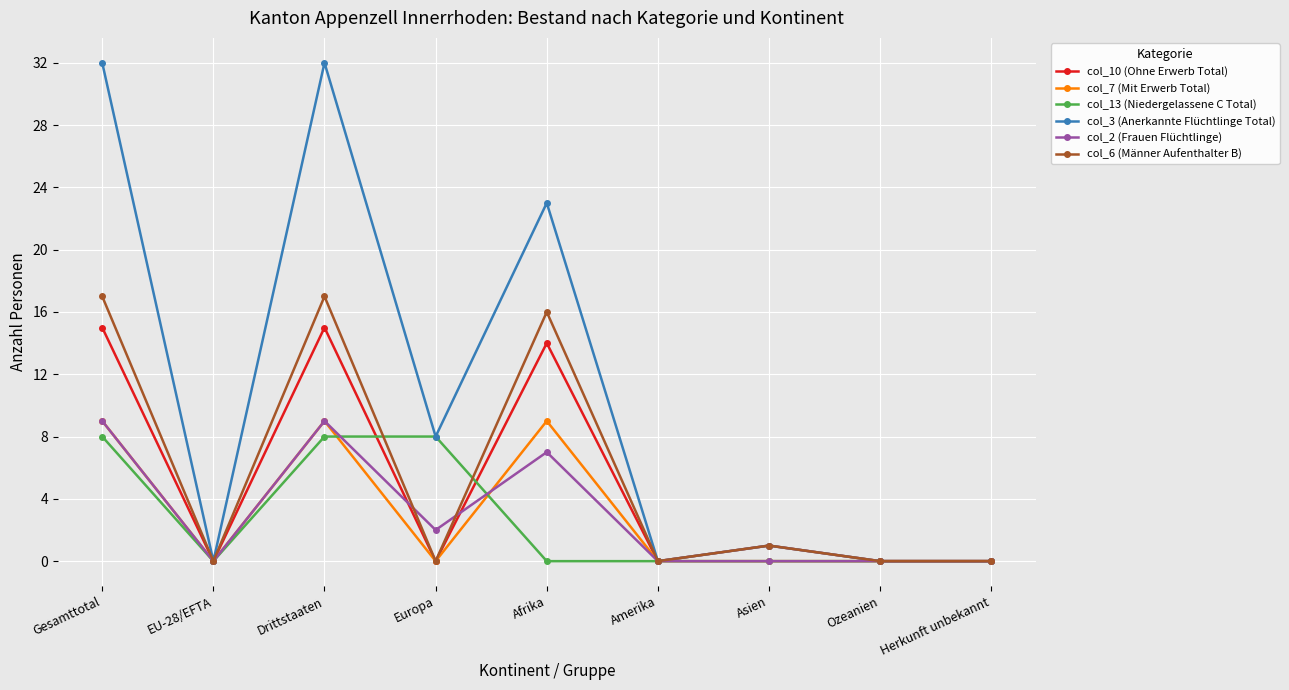

What is the difference between the highest and lowest values at Afrika?

23